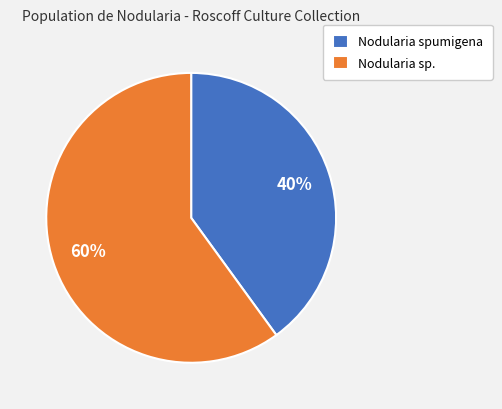

Count the number of slices in the pie.

2